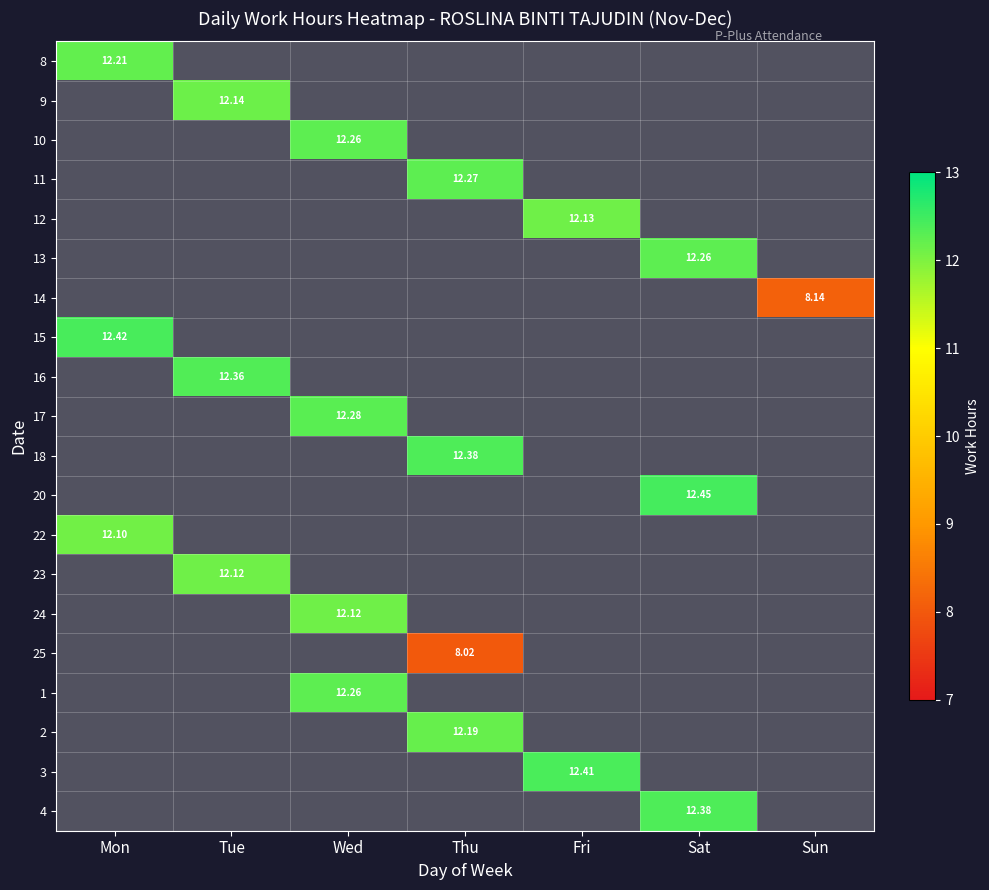

Is the value of 12 at Fri greater than the value of 10 at Mon?

No